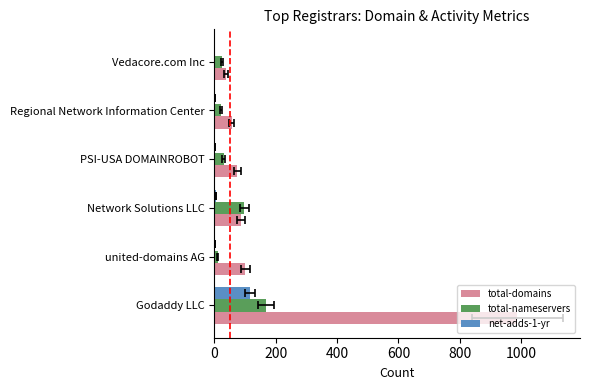

What are all the series names shown in the legend?

total-domains, total-nameservers, net-adds-1-yr